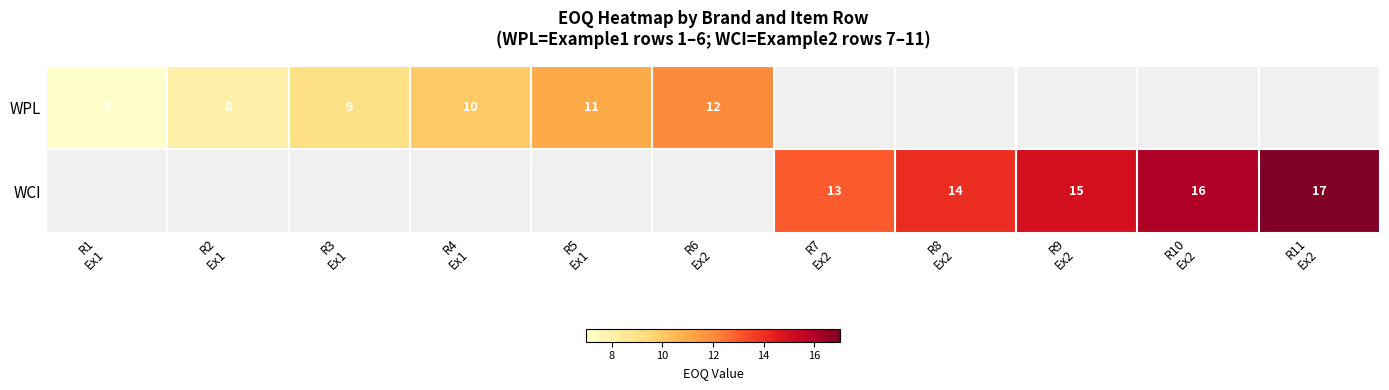

Which label corresponds to the largest value in the chart?

R11
Ex2